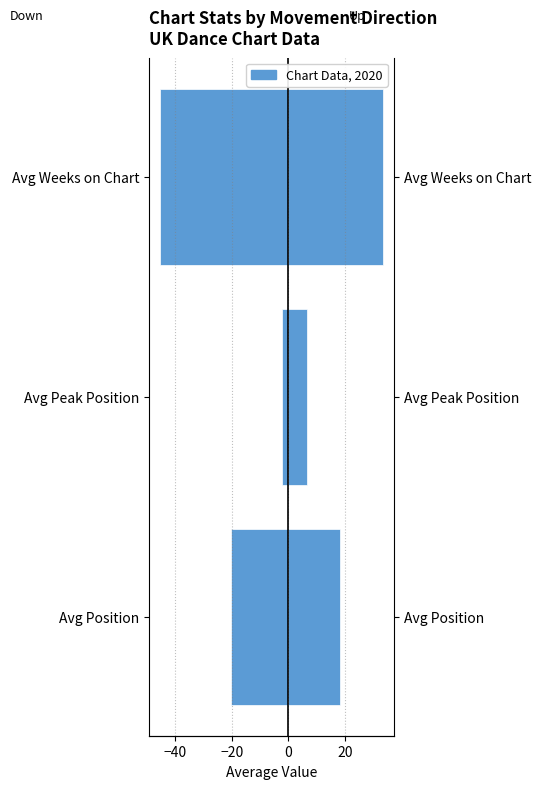

Does the chart contain stacked bars?

No